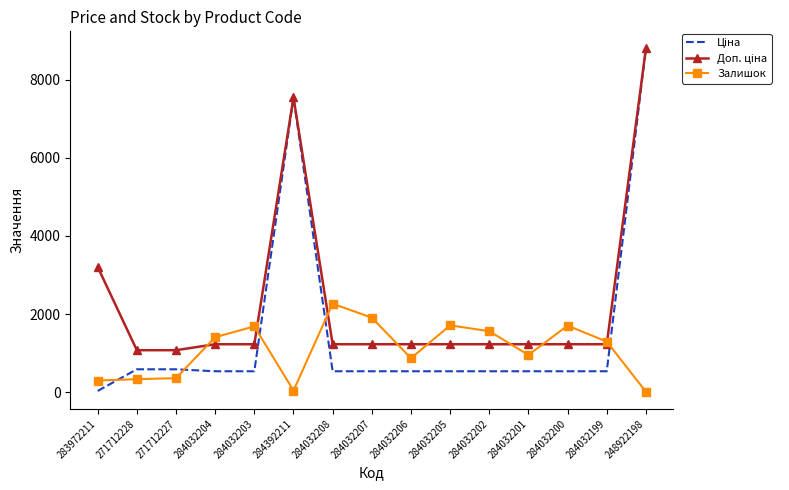

At which category is the sum across all series the highest?

248922198